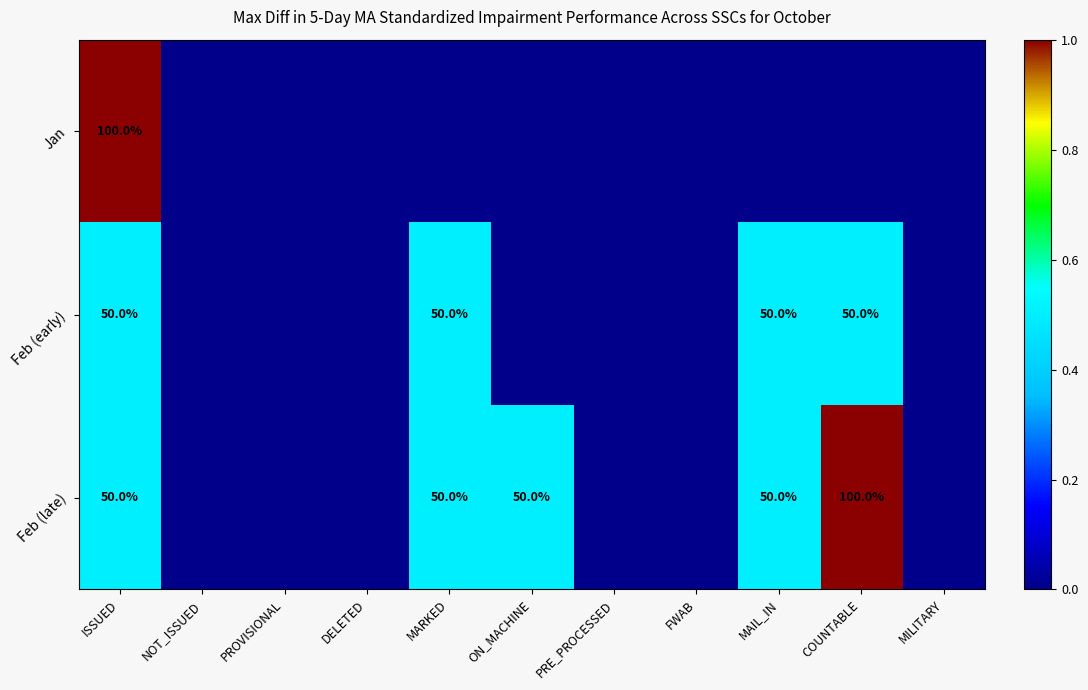

Is it true that Feb (late) equals 32 at ISSUED?

False